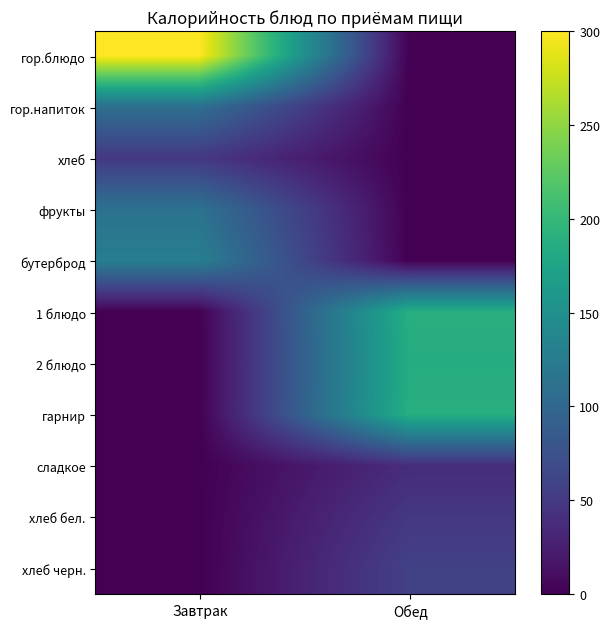

Reading right to left, extract all data points from this chart.

гор.блюдо: Обед=0.0	Завтрак=300.0
гор.напиток: Обед=0.0	Завтрак=109.0
хлеб: Обед=0.0	Завтрак=49.2
фрукты: Обед=0.0	Завтрак=112.8
бутерброд: Обед=0.0	Завтрак=128.0
1 блюдо: Обед=188.0	Завтрак=0.0
2 блюдо: Обед=186.0	Завтрак=0.0
гарнир: Обед=188.0	Завтрак=0.0
сладкое: Обед=38.0	Завтрак=0.0
хлеб бел.: Обед=49.2	Завтрак=0.0
хлеб черн.: Обед=57.9	Завтрак=0.0